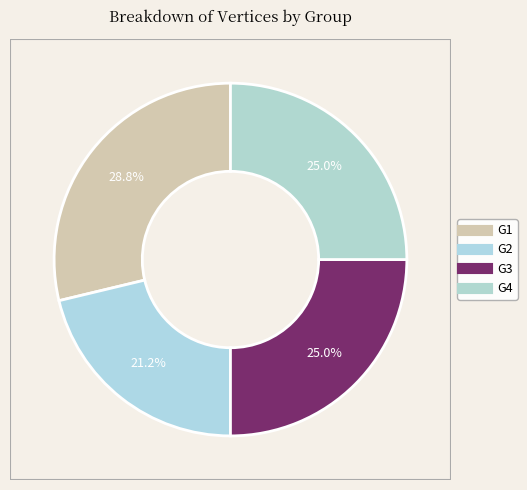

Does any single category account for the majority?

No